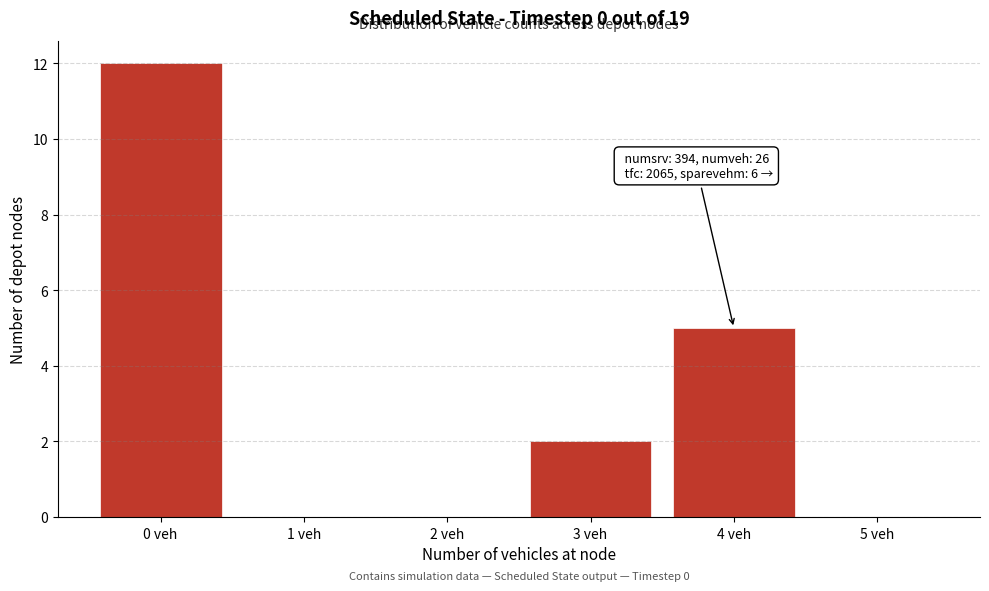

Over which range of the x-axis is the bar tallest?

-0.5 to 0.5